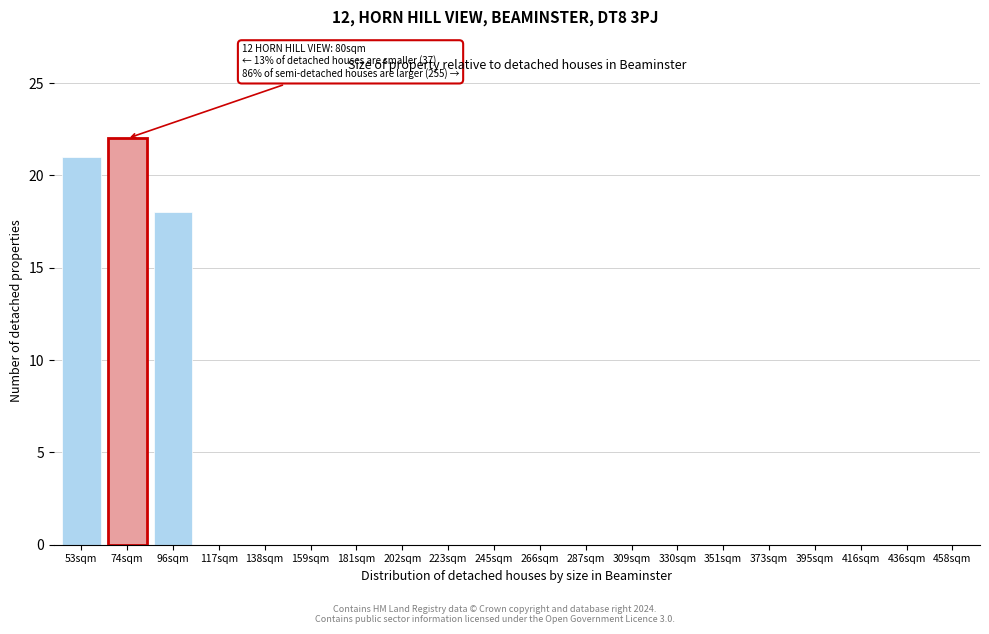

Reading right to left, list all the values displayed in this chart.

458sqm=0	436sqm=0	416sqm=0	395sqm=0	373sqm=0	351sqm=0	330sqm=0	309sqm=0	287sqm=0	266sqm=0	245sqm=0	223sqm=0	202sqm=0	181sqm=0	159sqm=0	138sqm=0	117sqm=0	96sqm=18	74sqm=22	53sqm=21